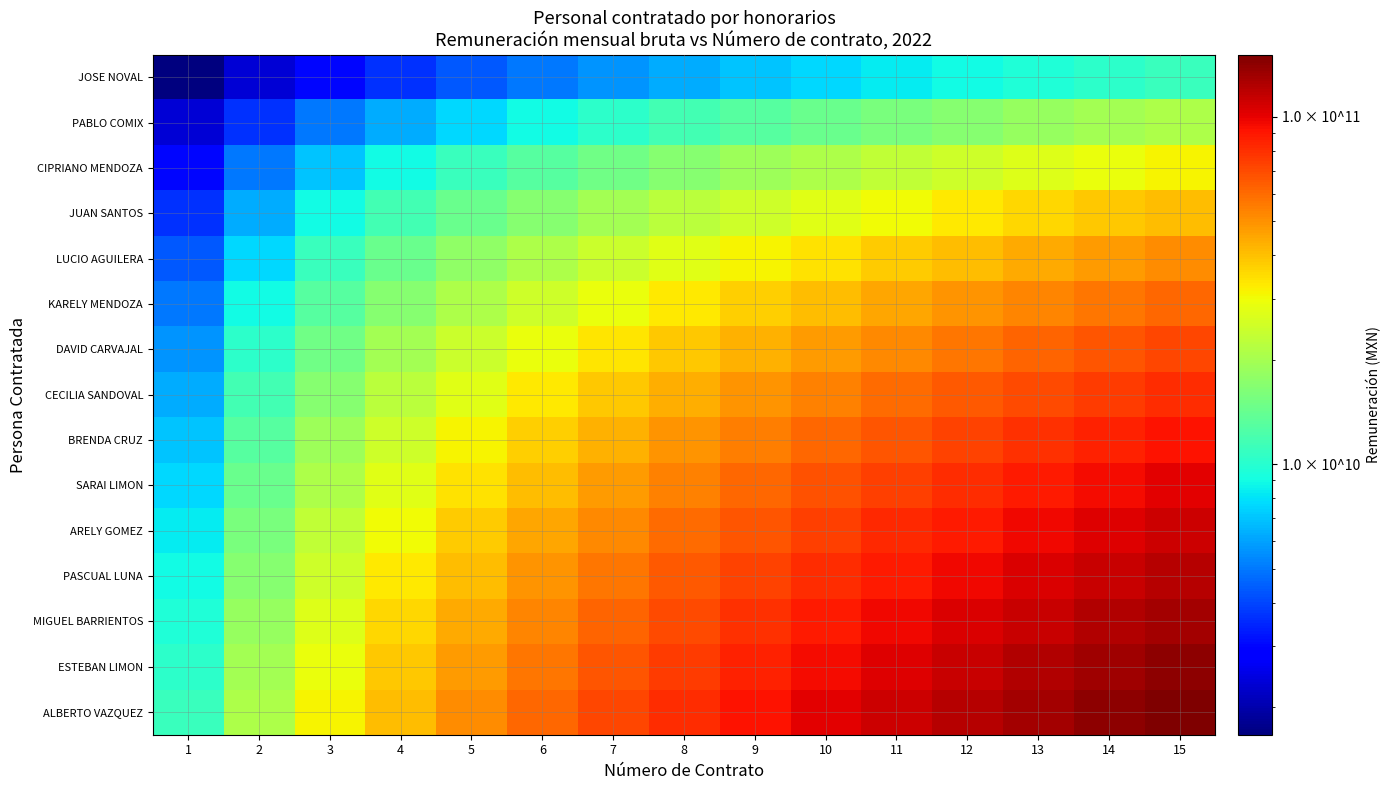

Reading right to left, extract all data points from this chart.

JOSE NOVAL: 15=11000000000.0	14=10333333333.3	13=9666666666.7	12=9000000000.0	11=8333333333.3	10=7666666666.7	9=7000000000.0	8=6333333333.3	7=5666666666.7	6=5000000000.0	5=4333333333.3	4=3666666666.7	3=3000000000.0	2=2333333333.3	1=1666666666.7
PABLO COMIX: 15=21000000000.0	14=19666666666.7	13=18333333333.3	12=17000000000.0	11=15666666666.7	10=14333333333.3	9=13000000000.0	8=11666666666.7	7=10333333333.3	6=9000000000.0	5=7666666666.7	4=6333333333.3	3=5000000000.0	2=3666666666.7	1=2333333333.3
CIPRIANO MENDOZA: 15=31000000000.0	14=29000000000.0	13=27000000000.0	12=25000000000.0	11=23000000000.0	10=21000000000.0	9=19000000000.0	8=17000000000.0	7=15000000000.0	6=13000000000.0	5=11000000000.0	4=9000000000.0	3=7000000000.0	2=5000000000.0	1=3000000000.0
JUAN SANTOS: 15=41000000000.0	14=38333333333.3	13=35666666666.7	12=33000000000.0	11=30333333333.3	10=27666666666.7	9=25000000000.0	8=22333333333.3	7=19666666666.7	6=17000000000.0	5=14333333333.3	4=11666666666.7	3=9000000000.0	2=6333333333.3	1=3666666666.7
LUCIO AGUILERA: 15=51000000000.0	14=47666666666.7	13=44333333333.3	12=41000000000.0	11=37666666666.7	10=34333333333.3	9=31000000000.0	8=27666666666.7	7=24333333333.3	6=21000000000.0	5=17666666666.7	4=14333333333.3	3=11000000000.0	2=7666666666.7	1=4333333333.3
KARELY MENDOZA: 15=61000000000.0	14=57000000000.0	13=53000000000.0	12=49000000000.0	11=45000000000.0	10=41000000000.0	9=37000000000.0	8=33000000000.0	7=29000000000.0	6=25000000000.0	5=21000000000.0	4=17000000000.0	3=13000000000.0	2=9000000000.0	1=5000000000.0
DAVID CARVAJAL: 15=71000000000.0	14=66333333333.3	13=61666666666.7	12=57000000000.0	11=52333333333.3	10=47666666666.7	9=43000000000.0	8=38333333333.3	7=33666666666.7	6=29000000000.0	5=24333333333.3	4=19666666666.7	3=15000000000.0	2=10333333333.3	1=5666666666.7
CECILIA SANDOVAL: 15=81000000000.0	14=75666666666.7	13=70333333333.3	12=65000000000.0	11=59666666666.7	10=54333333333.3	9=49000000000.0	8=43666666666.7	7=38333333333.3	6=33000000000.0	5=27666666666.7	4=22333333333.3	3=17000000000.0	2=11666666666.7	1=6333333333.3
BRENDA CRUZ: 15=91000000000.0	14=85000000000.0	13=79000000000.0	12=73000000000.0	11=67000000000.0	10=61000000000.0	9=55000000000.0	8=49000000000.0	7=43000000000.0	6=37000000000.0	5=31000000000.0	4=25000000000.0	3=19000000000.0	2=13000000000.0	1=7000000000.0
SARAI LIMON: 15=101000000000.0	14=94333333333.3	13=87666666666.7	12=81000000000.0	11=74333333333.3	10=67666666666.7	9=61000000000.0	8=54333333333.3	7=47666666666.7	6=41000000000.0	5=34333333333.3	4=27666666666.7	3=21000000000.0	2=14333333333.3	1=7666666666.7
ARELY GOMEZ: 15=111000000000.0	14=103666666666.7	13=96333333333.3	12=89000000000.0	11=81666666666.7	10=74333333333.3	9=67000000000.0	8=59666666666.7	7=52333333333.3	6=45000000000.0	5=37666666666.7	4=30333333333.3	3=23000000000.0	2=15666666666.7	1=8333333333.3
PASCUAL LUNA: 15=121000000000.0	14=113000000000.0	13=105000000000.0	12=97000000000.0	11=89000000000.0	10=81000000000.0	9=73000000000.0	8=65000000000.0	7=57000000000.0	6=49000000000.0	5=41000000000.0	4=33000000000.0	3=25000000000.0	2=17000000000.0	1=9000000000.0
MIGUEL BARRIENTOS: 15=131000000000.0	14=122333333333.3	13=113666666666.7	12=105000000000.0	11=96333333333.3	10=87666666666.7	9=79000000000.0	8=70333333333.3	7=61666666666.7	6=53000000000.0	5=44333333333.3	4=35666666666.7	3=27000000000.0	2=18333333333.3	1=9666666666.7
ESTEBAN LIMON: 15=141000000000.0	14=131666666666.7	13=122333333333.3	12=113000000000.0	11=103666666666.7	10=94333333333.3	9=85000000000.0	8=75666666666.7	7=66333333333.3	6=57000000000.0	5=47666666666.7	4=38333333333.3	3=29000000000.0	2=19666666666.7	1=10333333333.3
ALBERTO VAZQUEZ: 15=151000000000.0	14=141000000000.0	13=131000000000.0	12=121000000000.0	11=111000000000.0	10=101000000000.0	9=91000000000.0	8=81000000000.0	7=71000000000.0	6=61000000000.0	5=51000000000.0	4=41000000000.0	3=31000000000.0	2=21000000000.0	1=11000000000.0